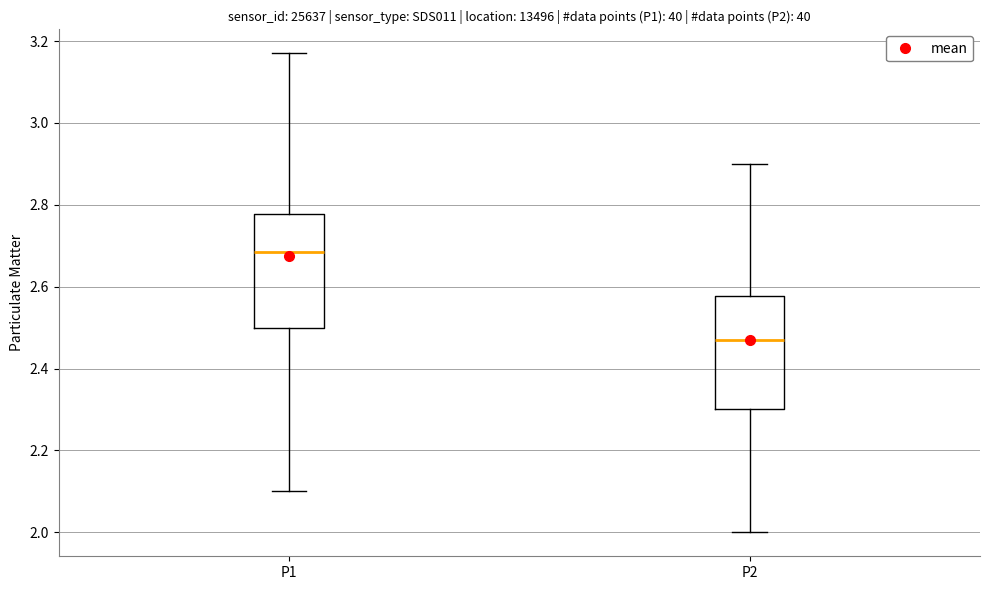

Reading left to right, read every box against the y-axis: the position of its median line, the range the box covers, and the ends of its whiskers. The values are not printed on the chart, so give them approximately, as read against the axis.

P1: median 2.68, box 2.50 to 2.78, whiskers 2.10 to 3.18
P2: median 2.48, box 2.30 to 2.58, whiskers 2.00 to 2.90